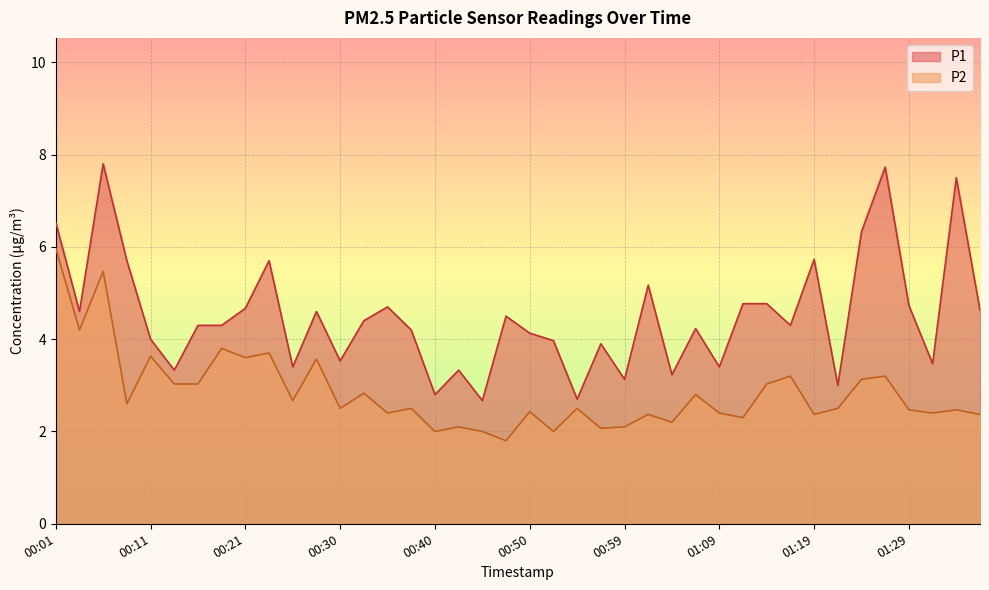

Reading left to right, list all the values displayed in this chart.

P1: 00:01=6.5	00:04=4.6	00:06=7.8	00:08=5.7	00:11=4.0	00:13=3.3	00:16=4.3	00:18=4.3	00:21=4.7	00:23=5.7	00:25=3.4	00:28=4.6	00:30=3.5	00:33=4.4	00:35=4.7	00:38=4.2	00:40=2.8	00:42=3.3	00:45=2.7	00:47=4.5	00:50=4.1	00:52=4.0	00:55=2.7	00:57=3.9	00:59=3.1	01:02=5.2	01:04=3.2	01:07=4.2	01:09=3.4	01:12=4.8	01:14=4.8	01:16=4.3	01:19=5.7	01:21=3.0	01:24=6.3	01:26=7.7	01:29=4.7	01:31=3.5	01:33=7.5	01:36=4.6
P2: 00:01=6.0	00:04=4.2	00:06=5.5	00:08=2.6	00:11=3.6	00:13=3.0	00:16=3.0	00:18=3.8	00:21=3.6	00:23=3.7	00:25=2.7	00:28=3.6	00:30=2.5	00:33=2.8	00:35=2.4	00:38=2.5	00:40=2.0	00:42=2.1	00:45=2.0	00:47=1.8	00:50=2.4	00:52=2.0	00:55=2.5	00:57=2.1	00:59=2.1	01:02=2.4	01:04=2.2	01:07=2.8	01:09=2.4	01:12=2.3	01:14=3.0	01:16=3.2	01:19=2.4	01:21=2.5	01:24=3.1	01:26=3.2	01:29=2.5	01:31=2.4	01:33=2.5	01:36=2.4